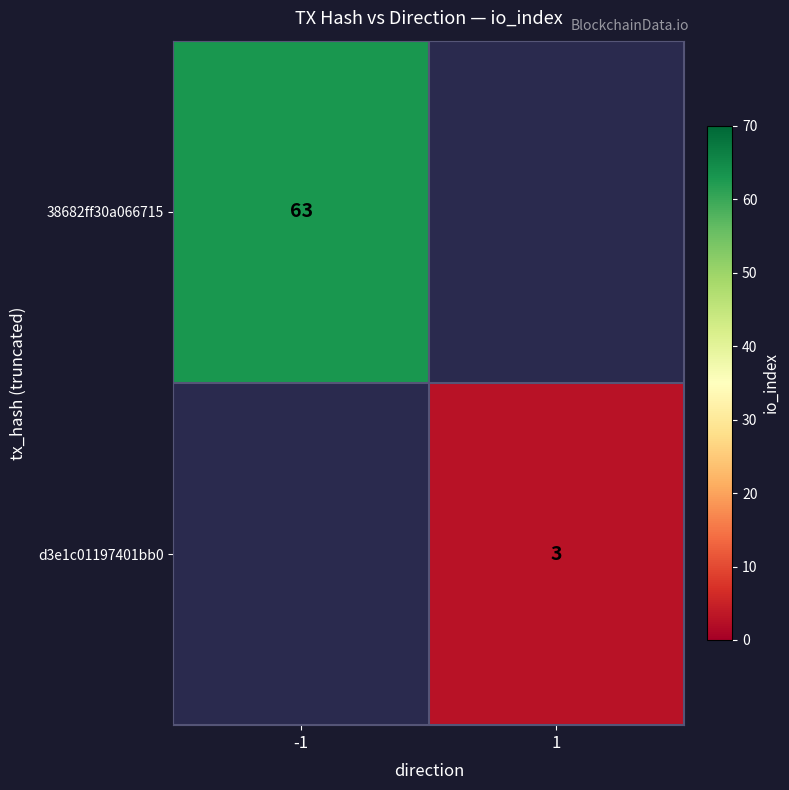

Is it true that 38682ff30a066715 equals 63 at -1?

True